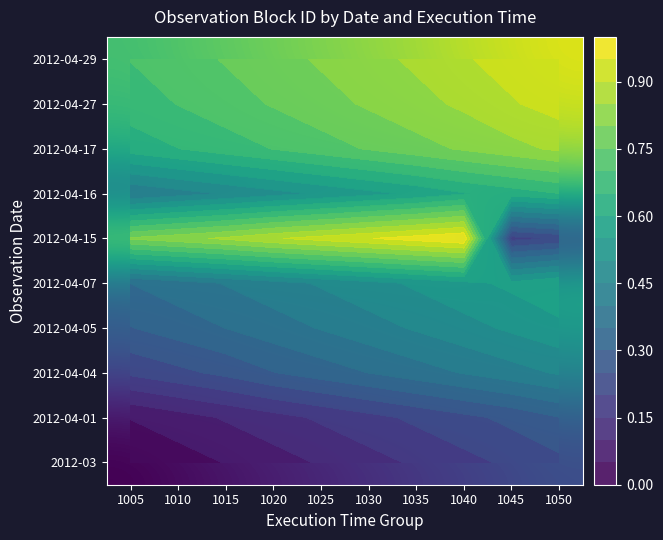

The value of 2012-04-15 at 1035 is 1.6. True or false?

False